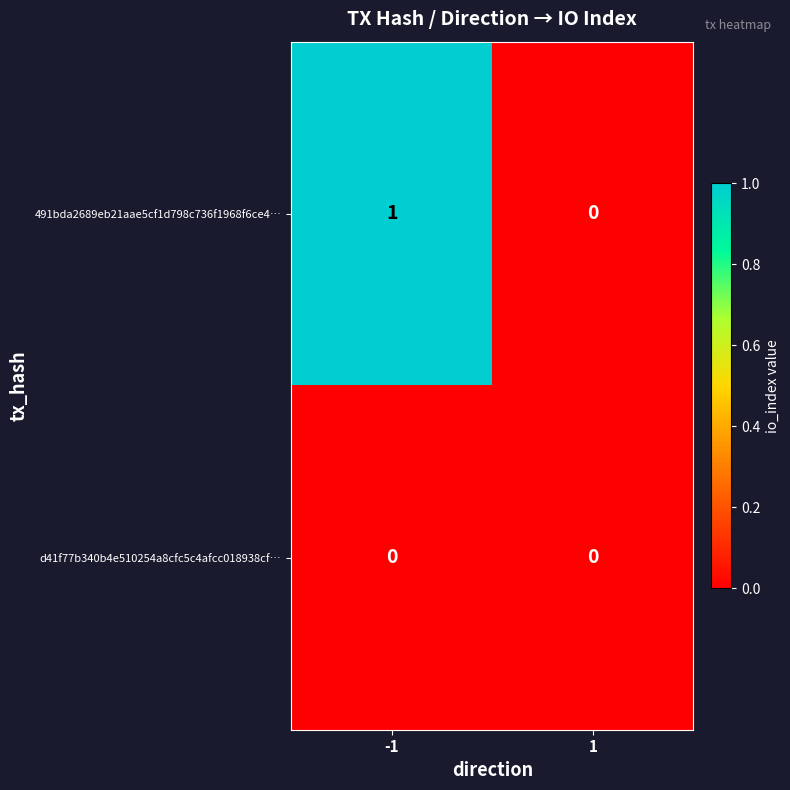

Count the number of data series in this chart.

2